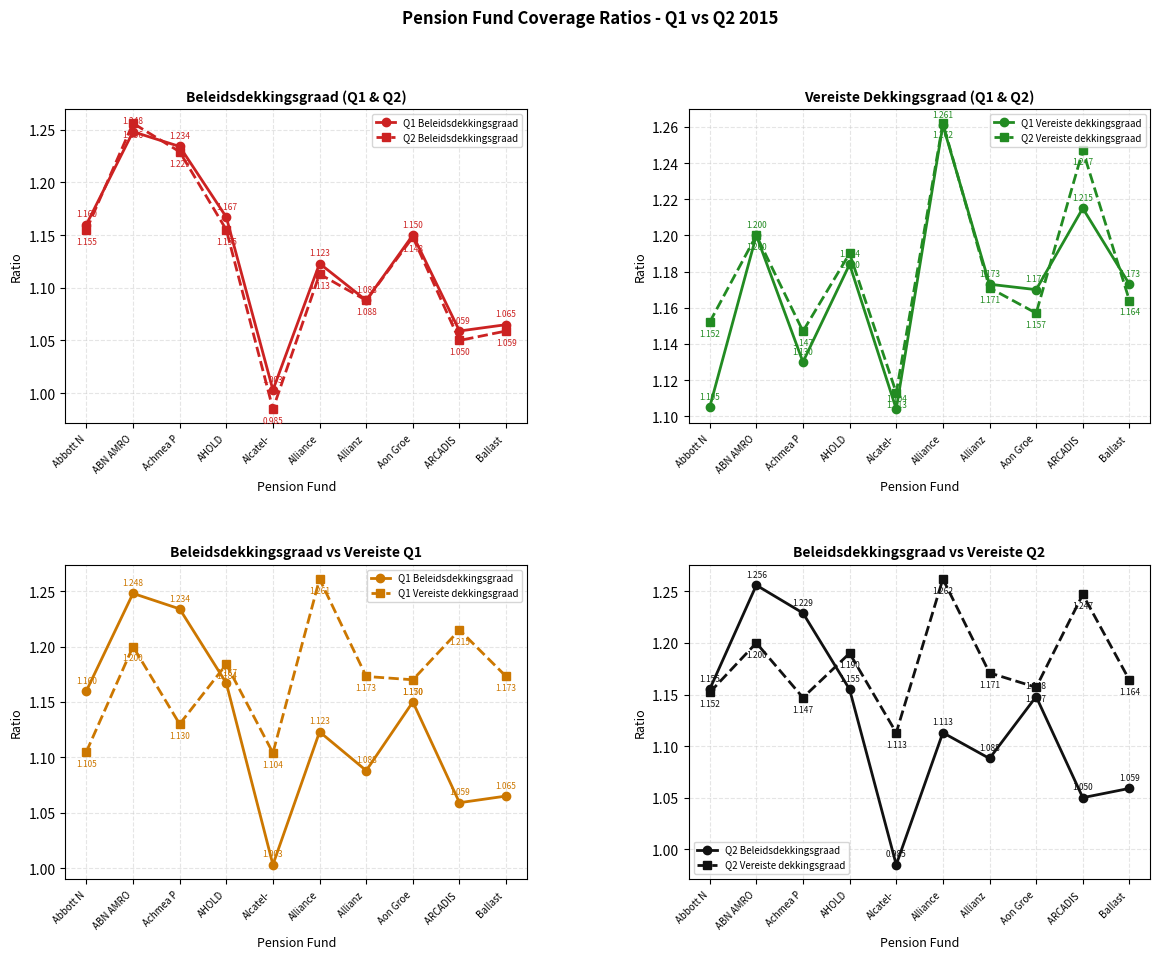

How many lines are shown in the chart?

4